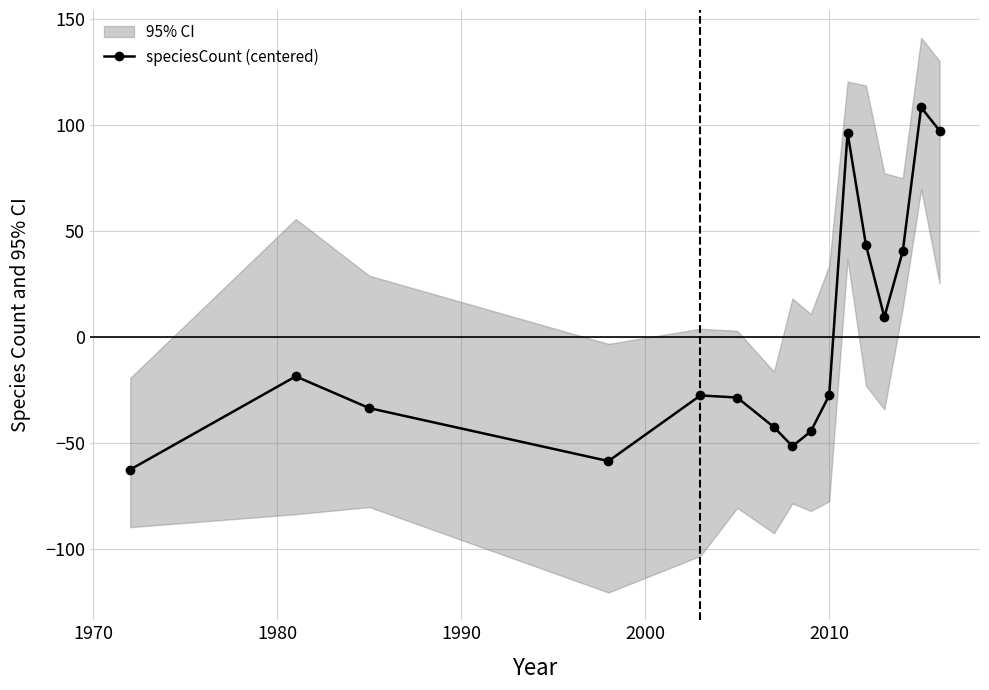

How many interior local valleys does the speciesCount (centered) series have?

3